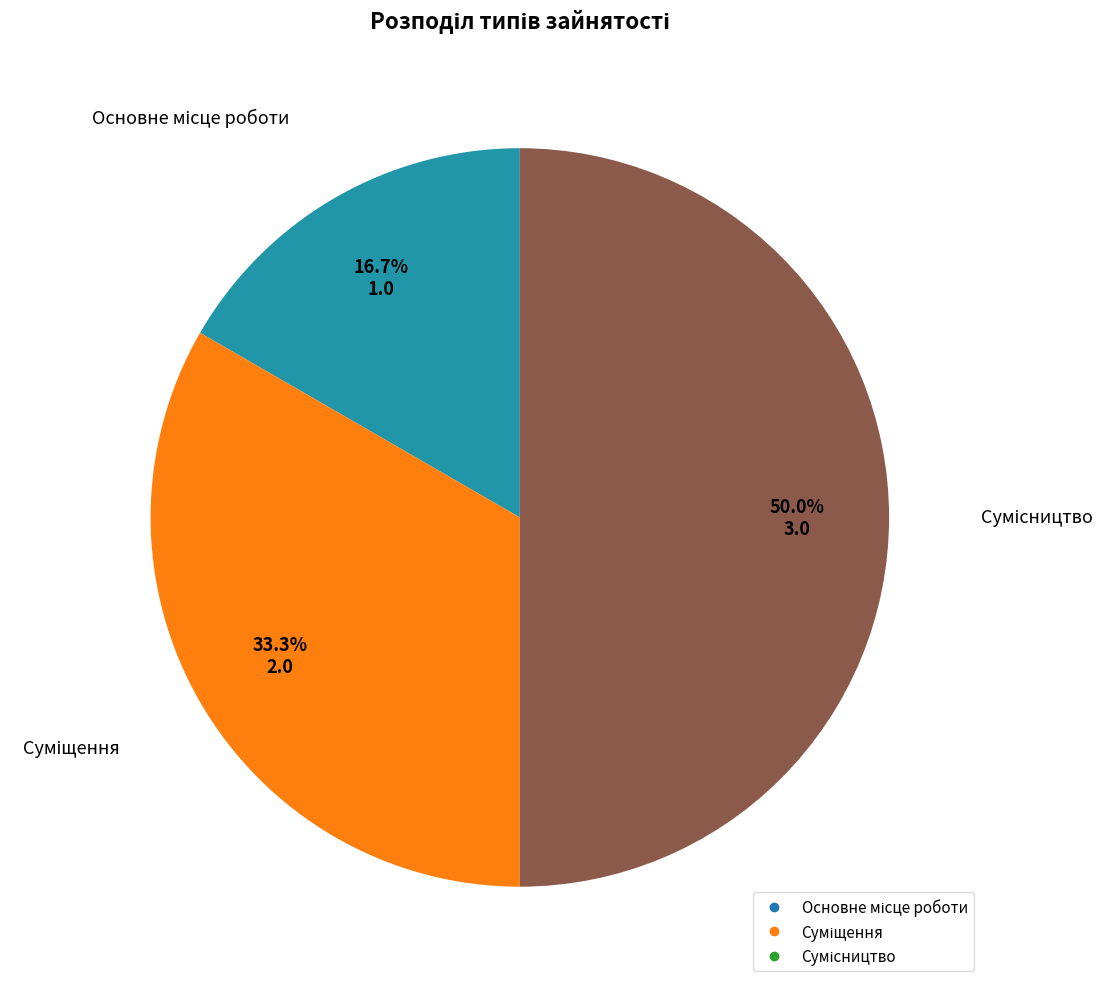

Which slice is the smallest?

Основне місце роботи